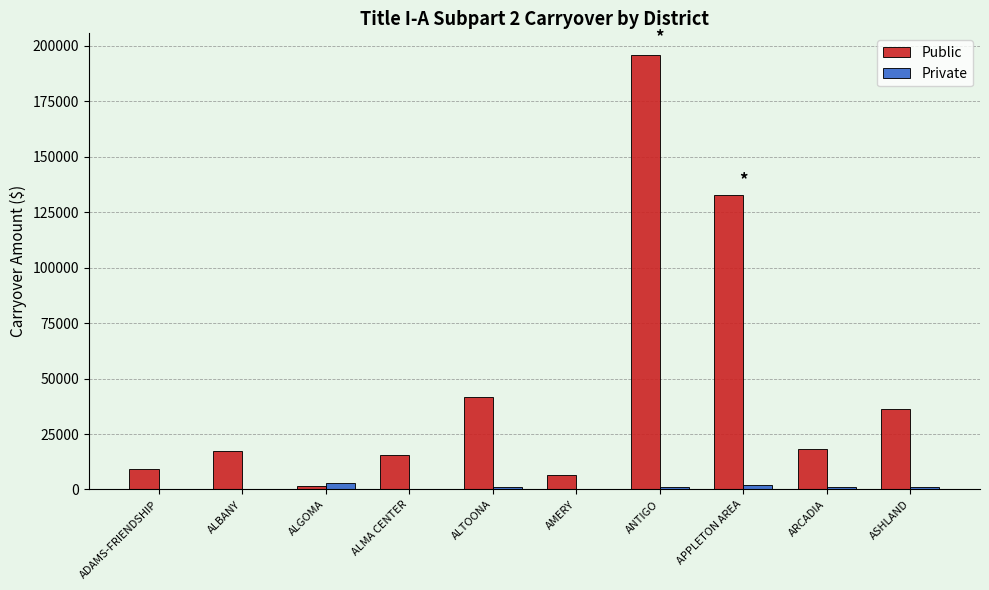

The value of Public at ALMA CENTER is 7054.0. True or false?

False